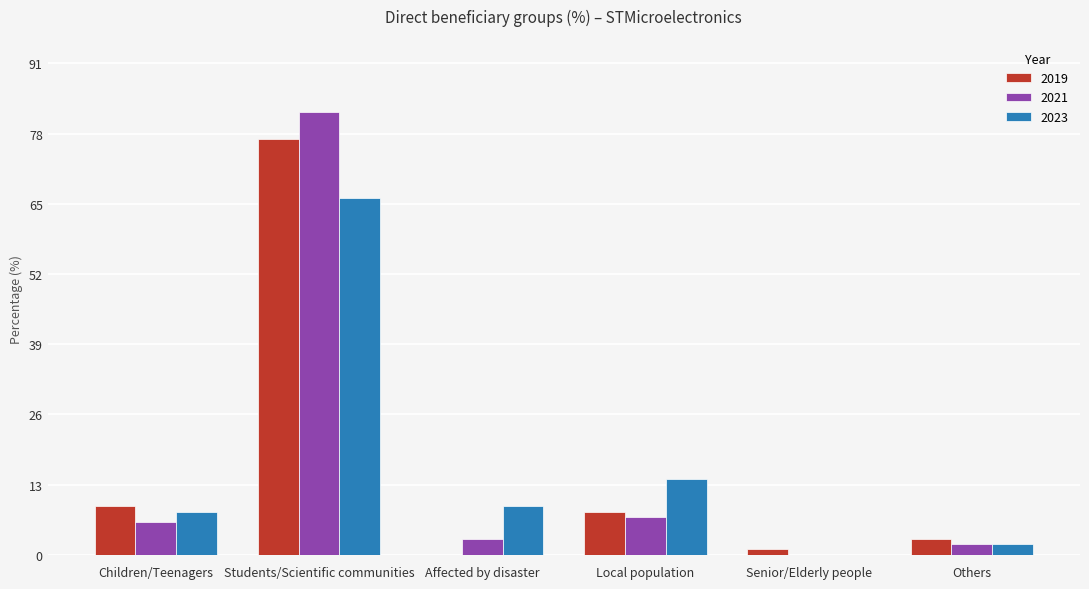

Which category has the highest value in the 2021 series?

Students/Scientific communities